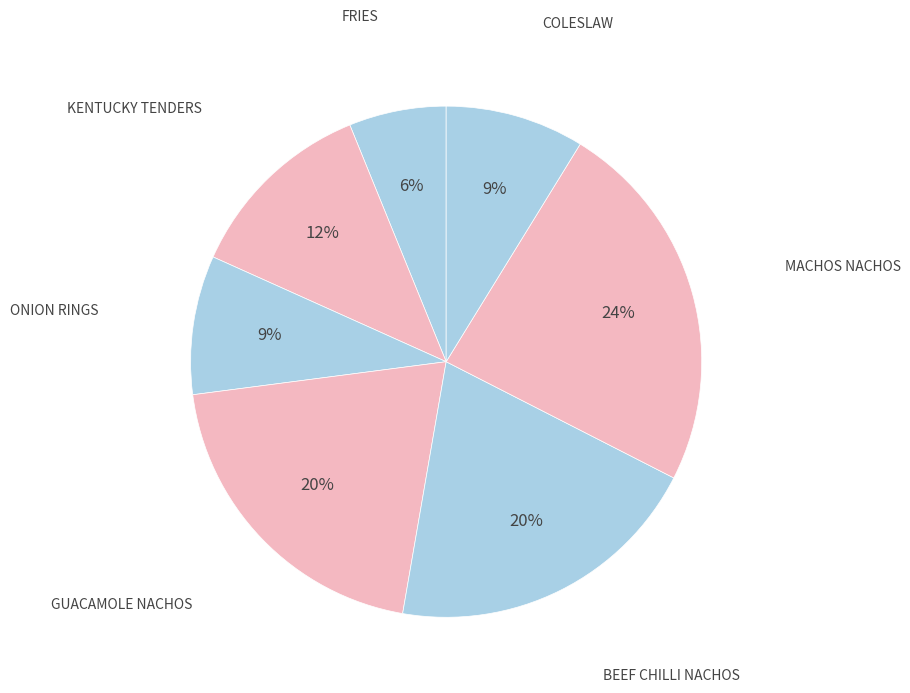

Rank the categories by value from highest to lowest.

MACHOS NACHOS, GUACAMOLE NACHOS, BEEF CHILLI NACHOS, KENTUCKY TENDERS, ONION RINGS, COLESLAW, FRIES